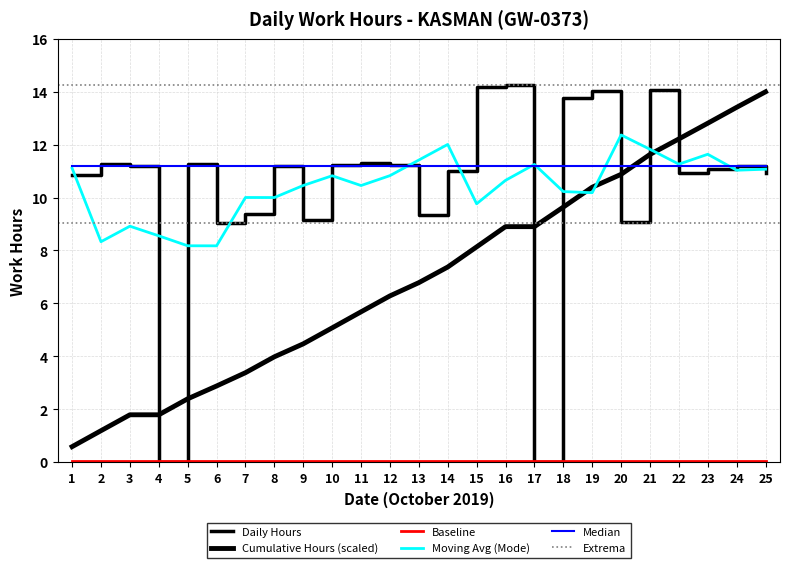

Where does the data first go above 11?

2